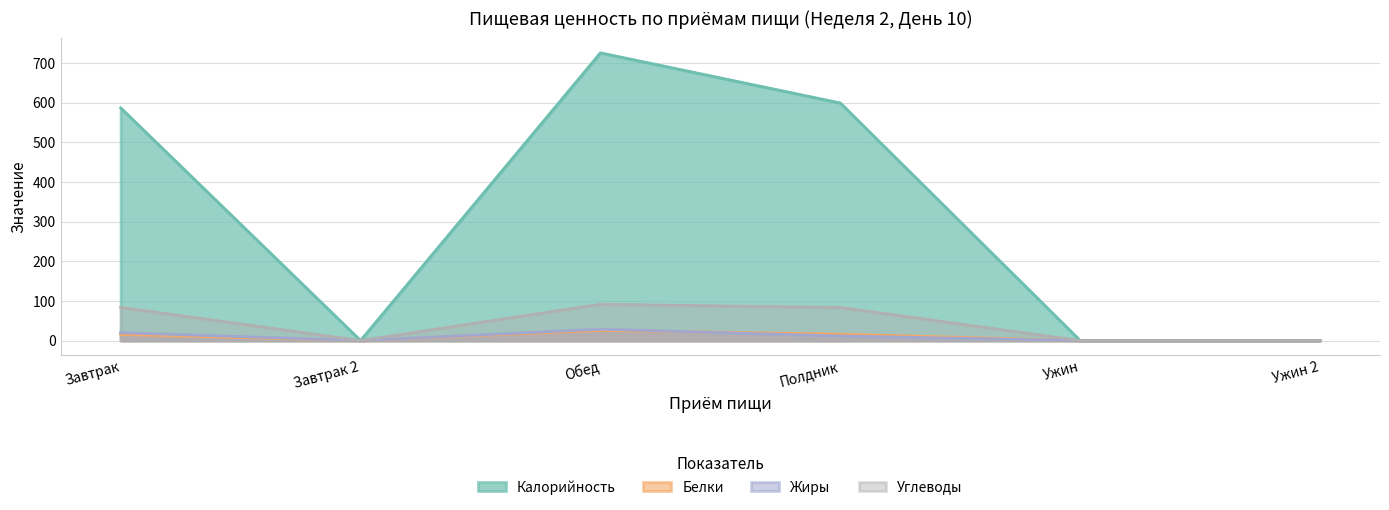

Is the value of Жиры at Завтрак greater than the value of Белки at Обед?

No